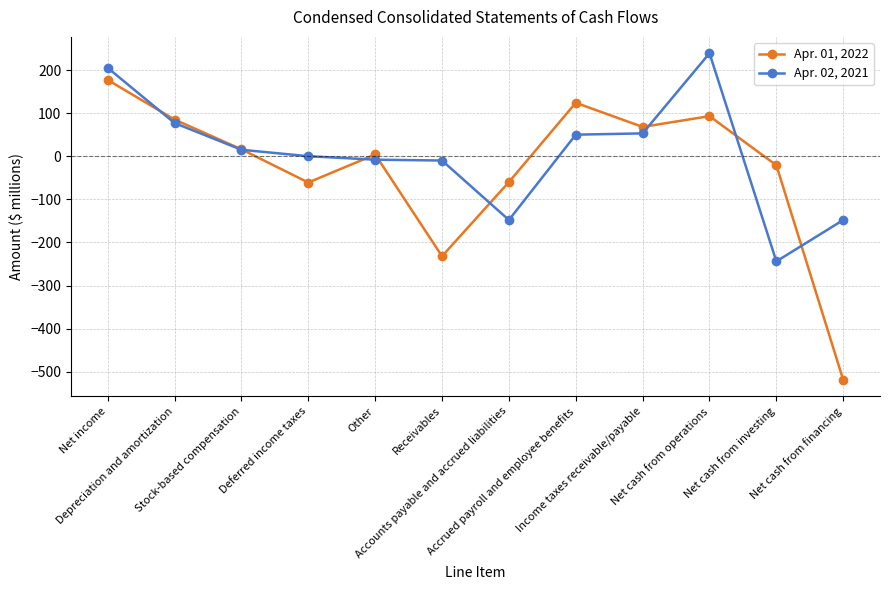

Which category has the highest value across all series?

Net cash from operations